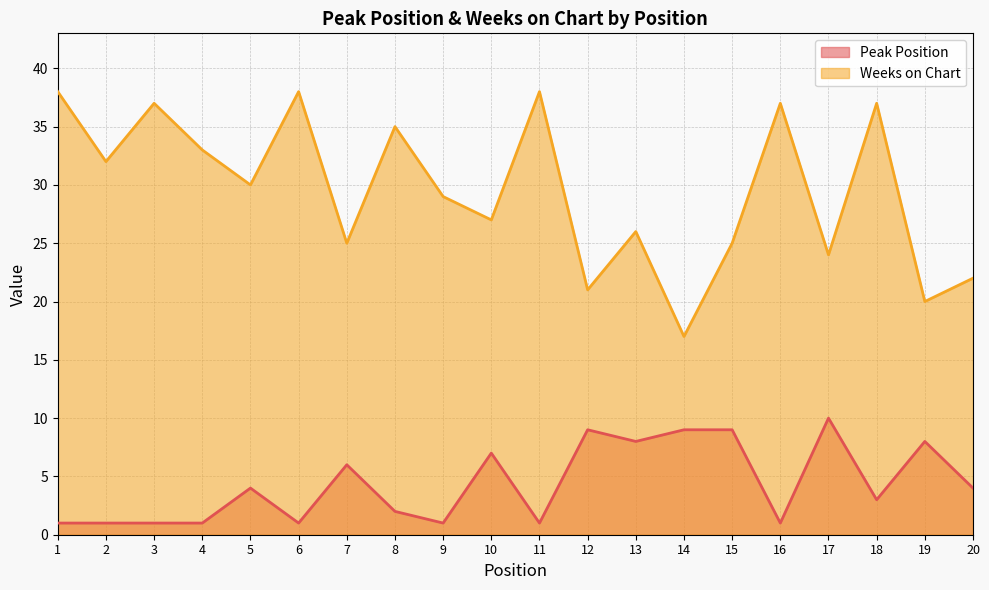

True or false: Weeks on Chart and Peak Position intersect in this chart.

False